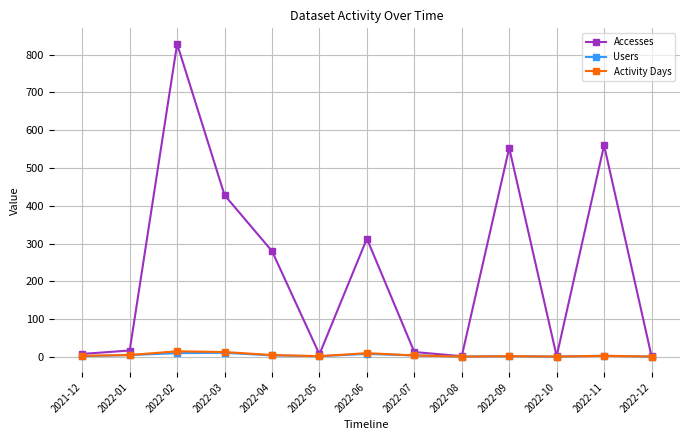

Is this an area chart (filled region under the line)?

No